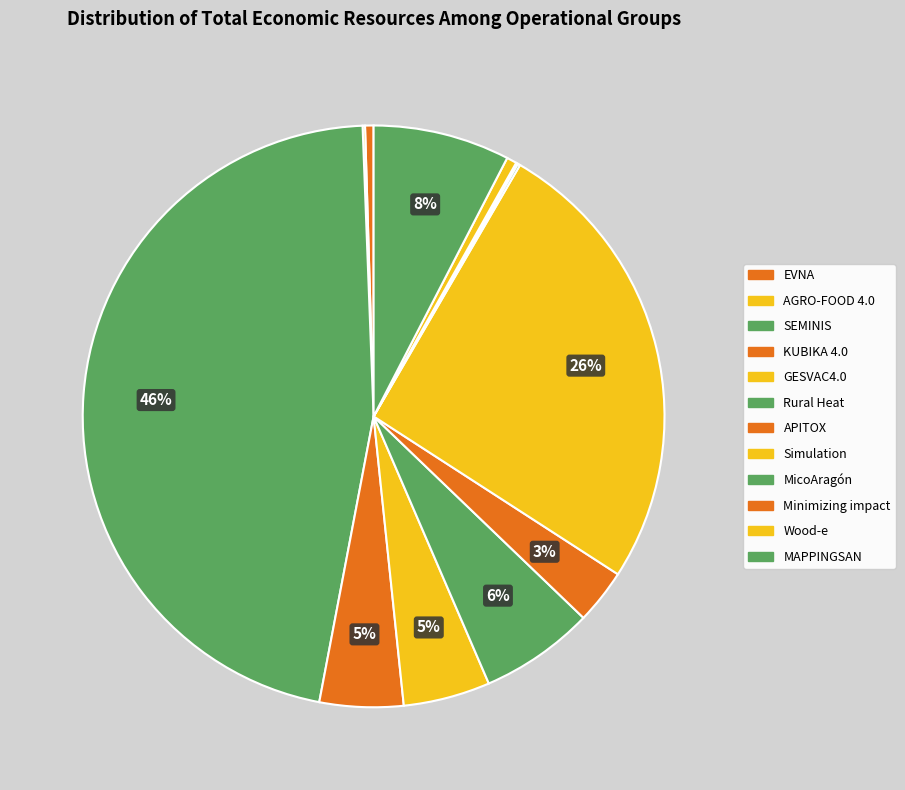

Rank the categories by value from lowest to highest.

Minimizing impact, AGRO-FOOD 4.0, MicoAragón, EVNA, Wood-e, APITOX, KUBIKA 4.0, GESVAC4.0, Rural Heat, MAPPINGSAN, Simulation, SEMINIS